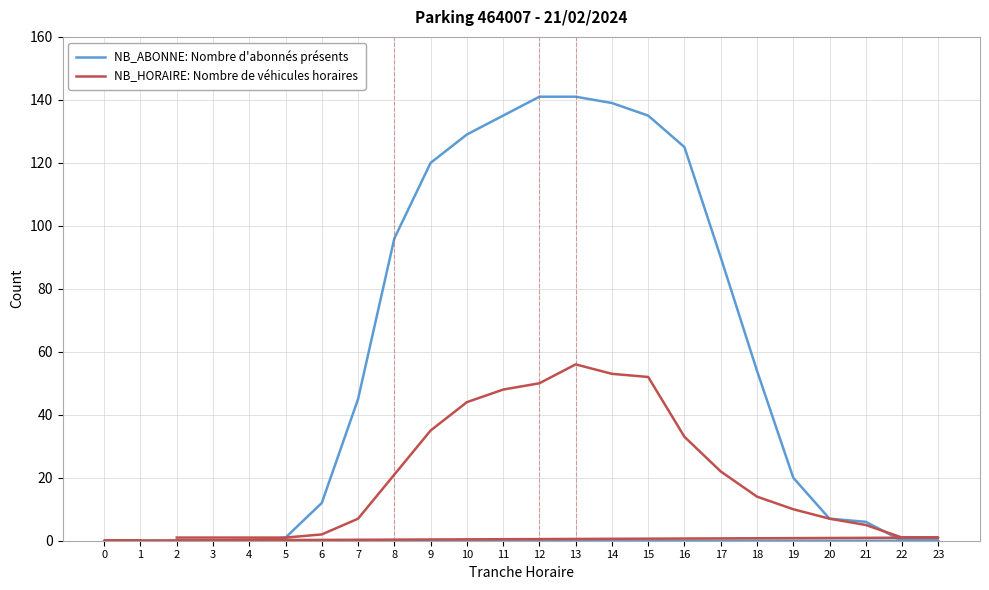

How many positive values does the NB_HORAIRE: Nombre de véhicules horaires series have?

22